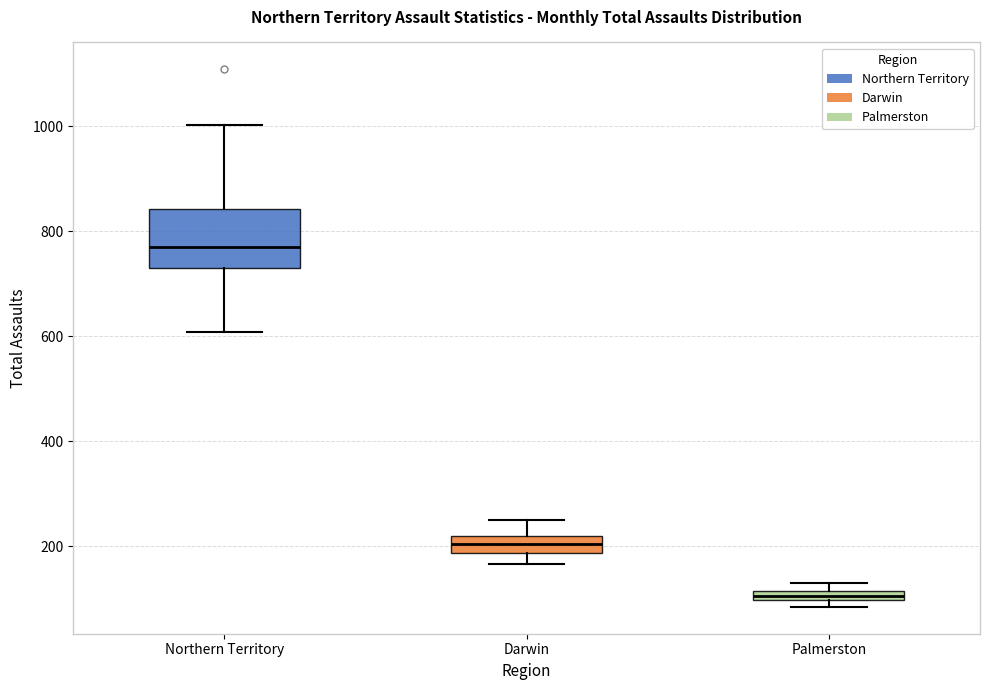

Where is the lower edge of the box for Palmerston on the y-axis? The values are not printed on the chart, so give them approximately, as read against the axis.

100